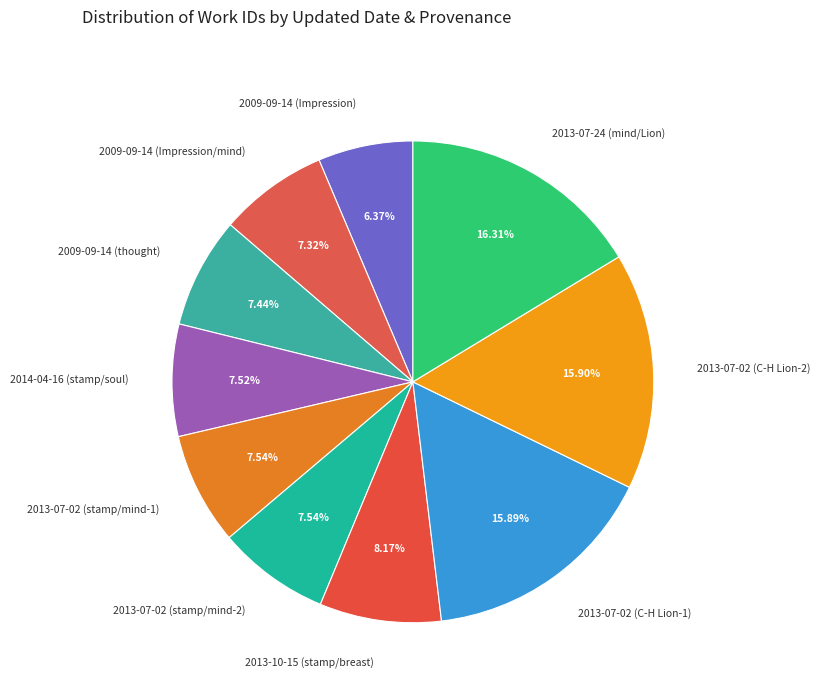

Does any single category account for the majority?

No